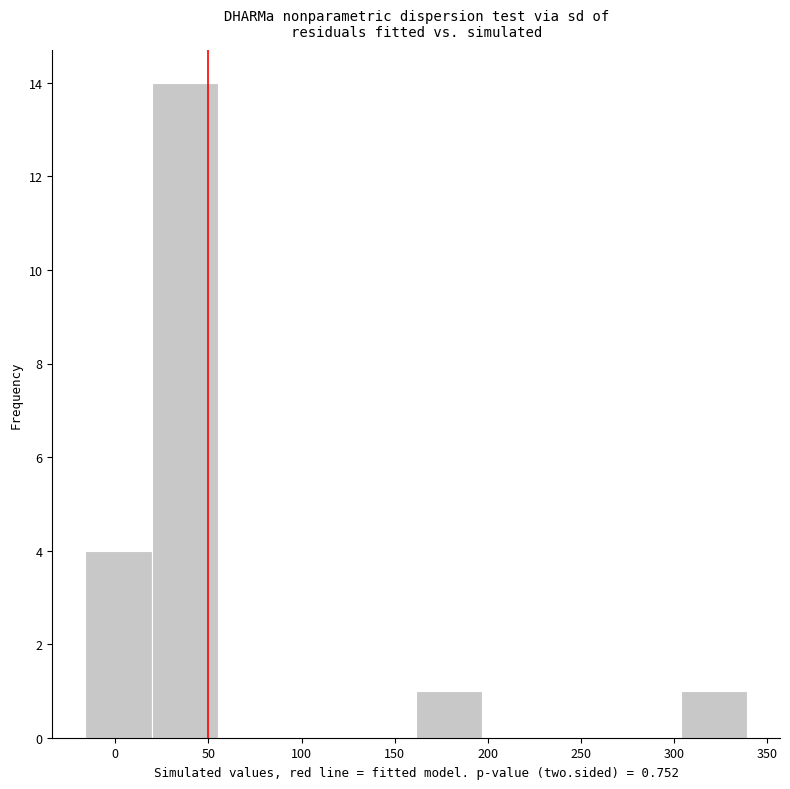

Reading left to right, transcribe this chart: for each bar, give the range it covers on the x-axis and its height. Neither the bar edges nor the heights are printed on the chart, so give them approximately, as read against the axes.

-16.0 to 19.5: 4
19.5 to 55.0: 14
55.0 to 90.5: 0
90.5 to 126.0: 0
126.0 to 161.5: 0
161.5 to 197.0: 1
197.0 to 232.5: 0
232.5 to 268.0: 0
268.0 to 303.5: 0
303.5 to 339.0: 1